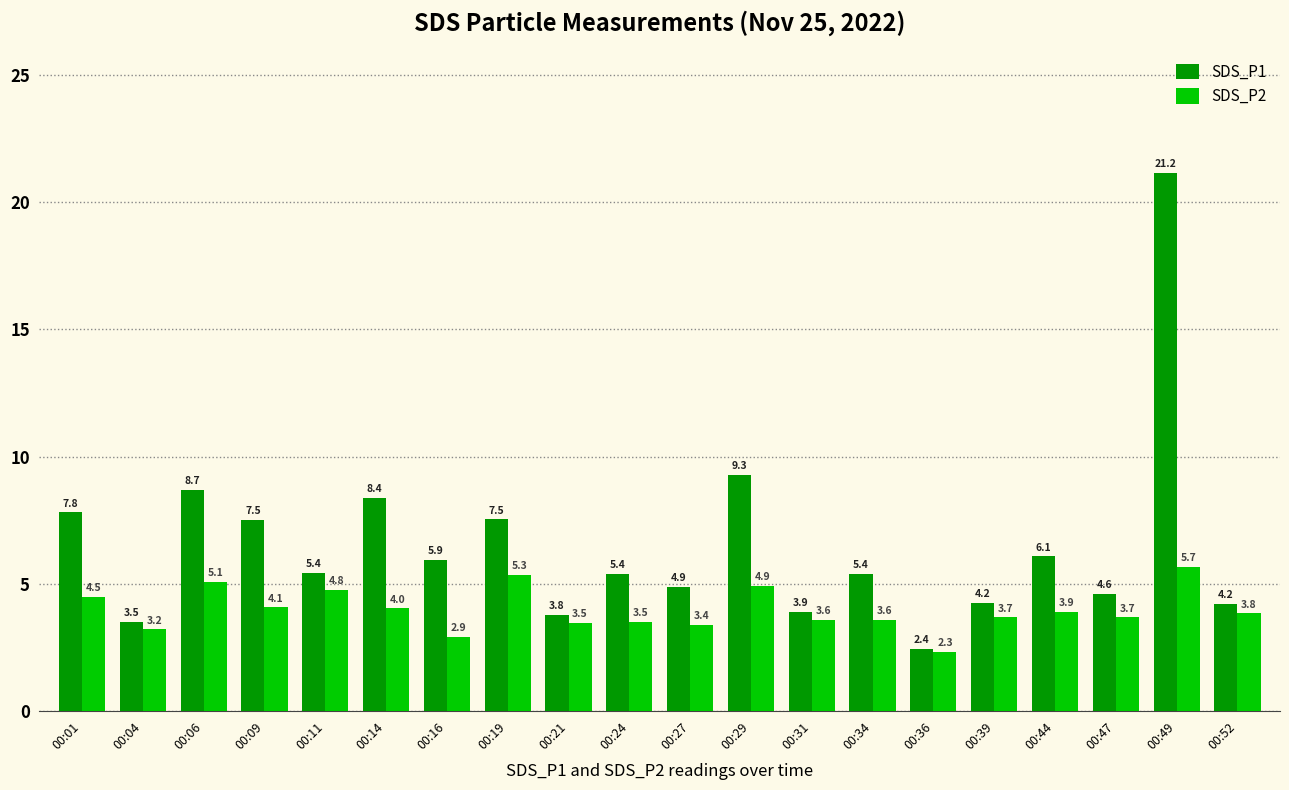

Where does the SDS_P2 series first go above 3?

00:01